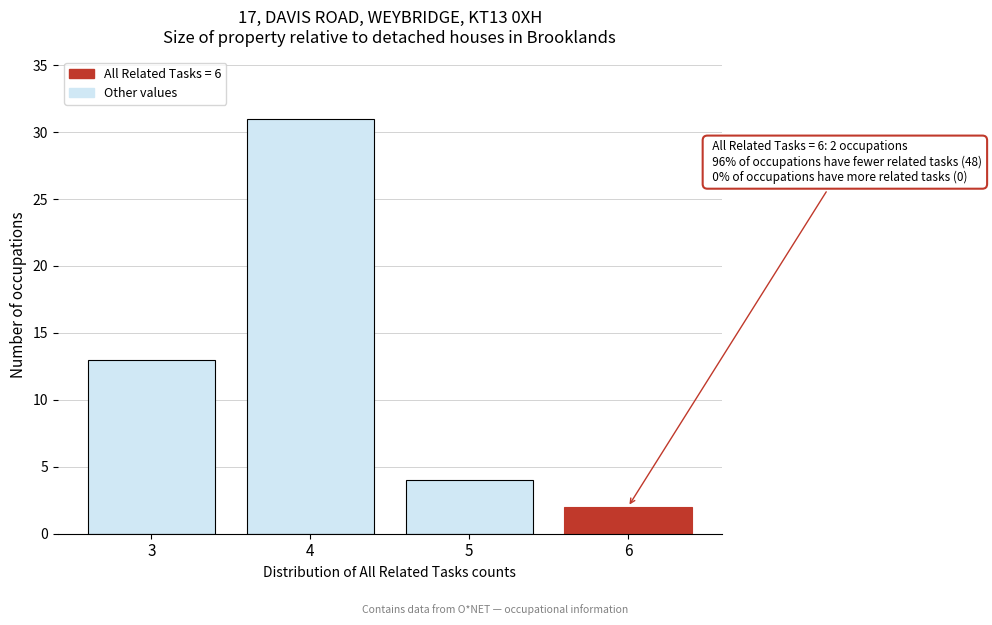

Reading left to right, extract all data points from this chart.

13	31	4	2